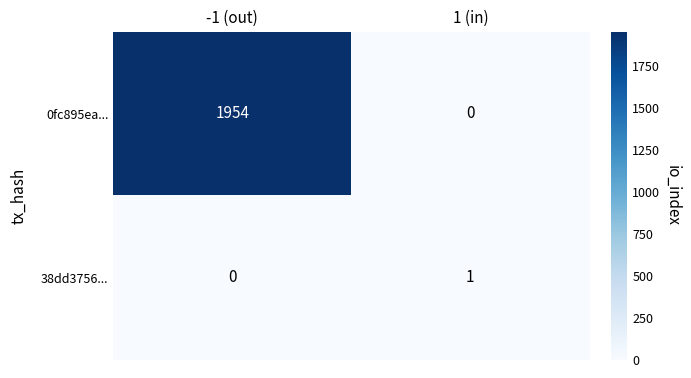

Is it true that 38dd3756... equals 0 at -1 (out)?

True